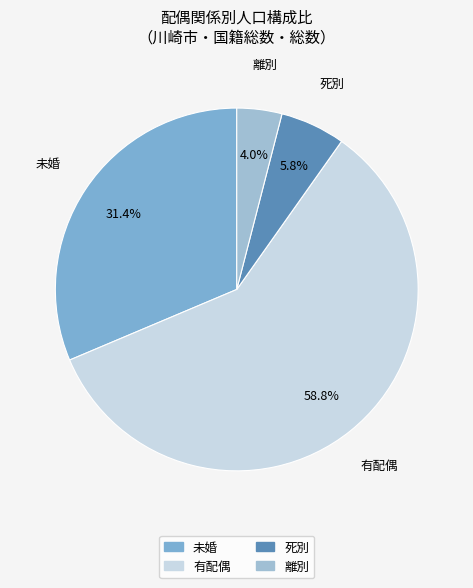

True or false: 有配偶 accounts for 46% of the total.

False